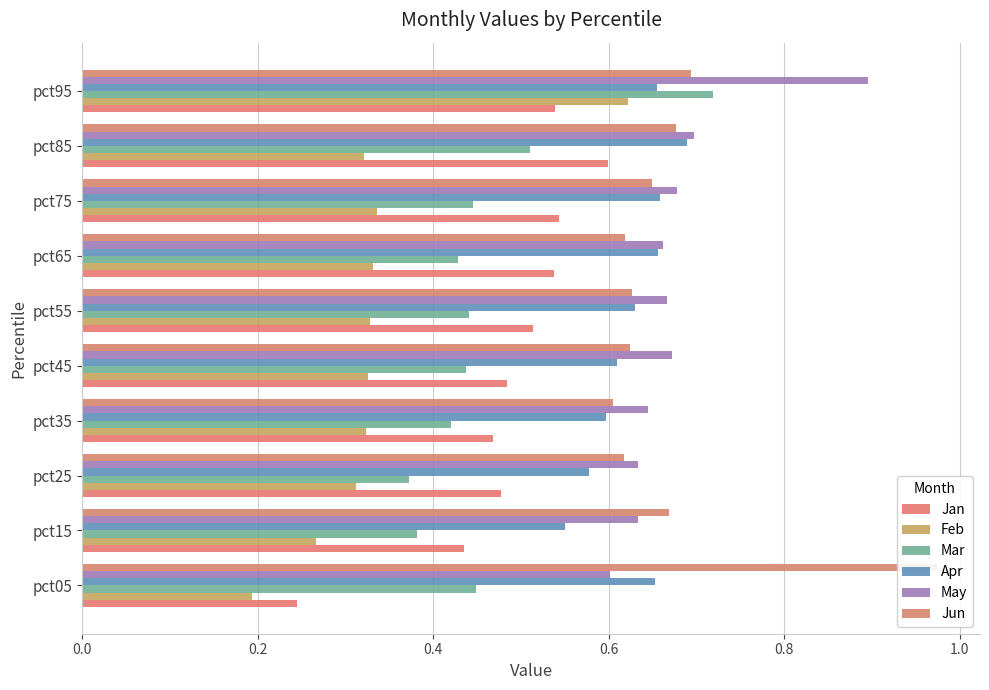

Which series has the widest spread of values?

Feb